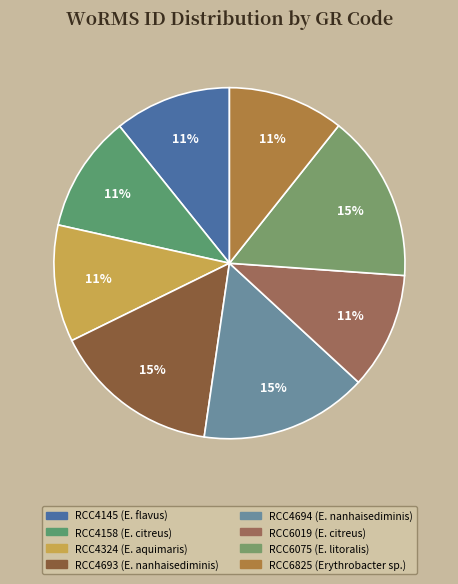

How many slices are in this pie chart?

8